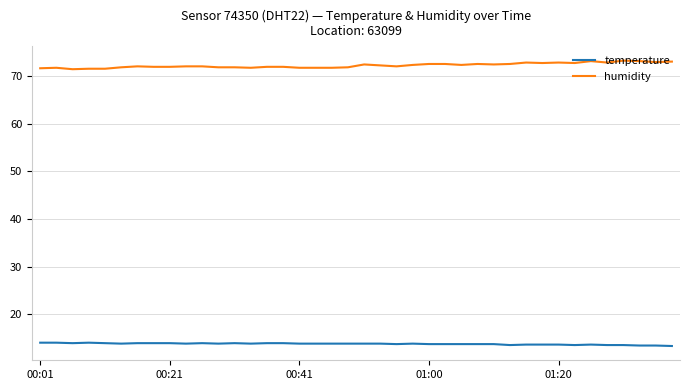

Which series has the largest total across all categories?

humidity